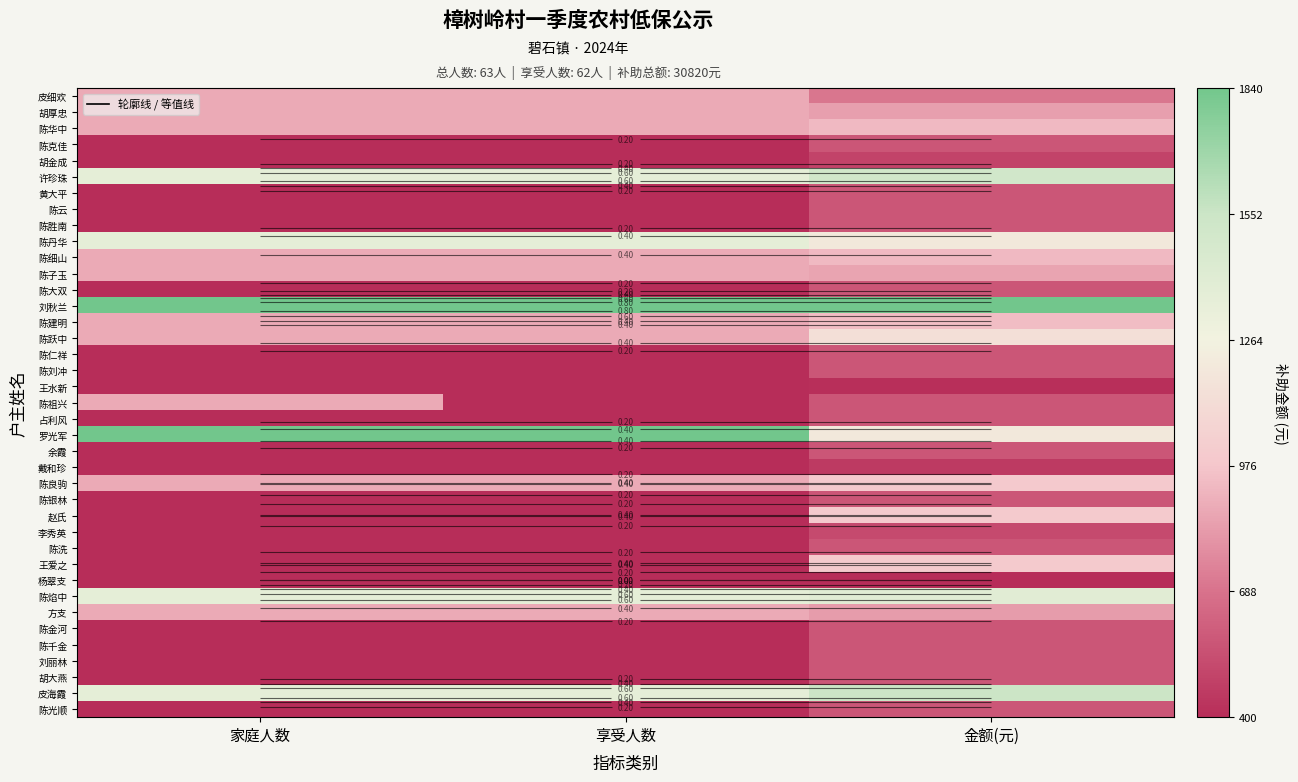

What is the spread (max minus min) of values at 享受人数?

1.0